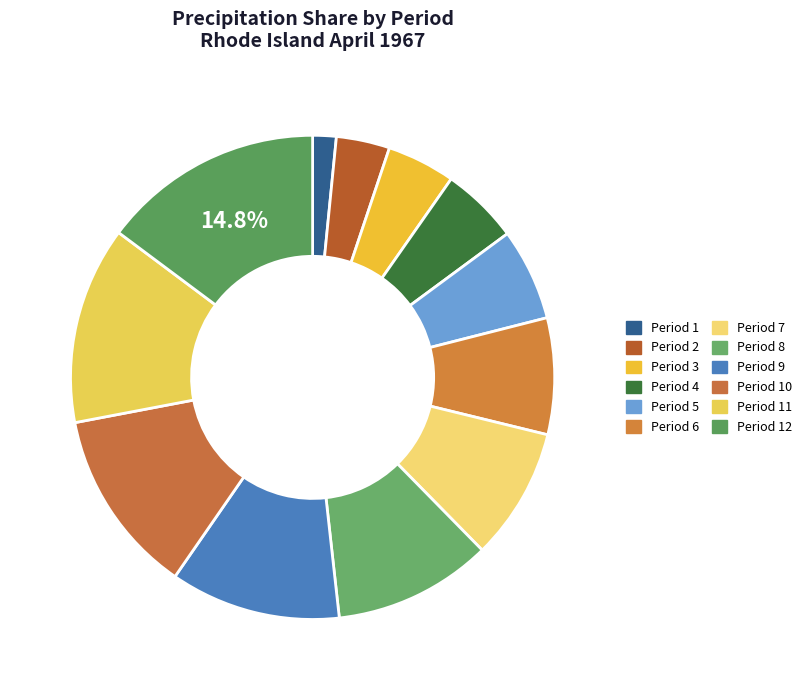

What is the smallest slice in the pie chart?

Period 1